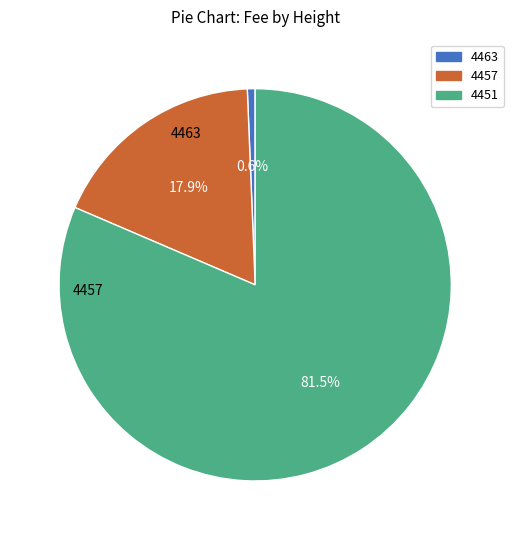

To the nearest percent, what portion does 4463 represent?

1%